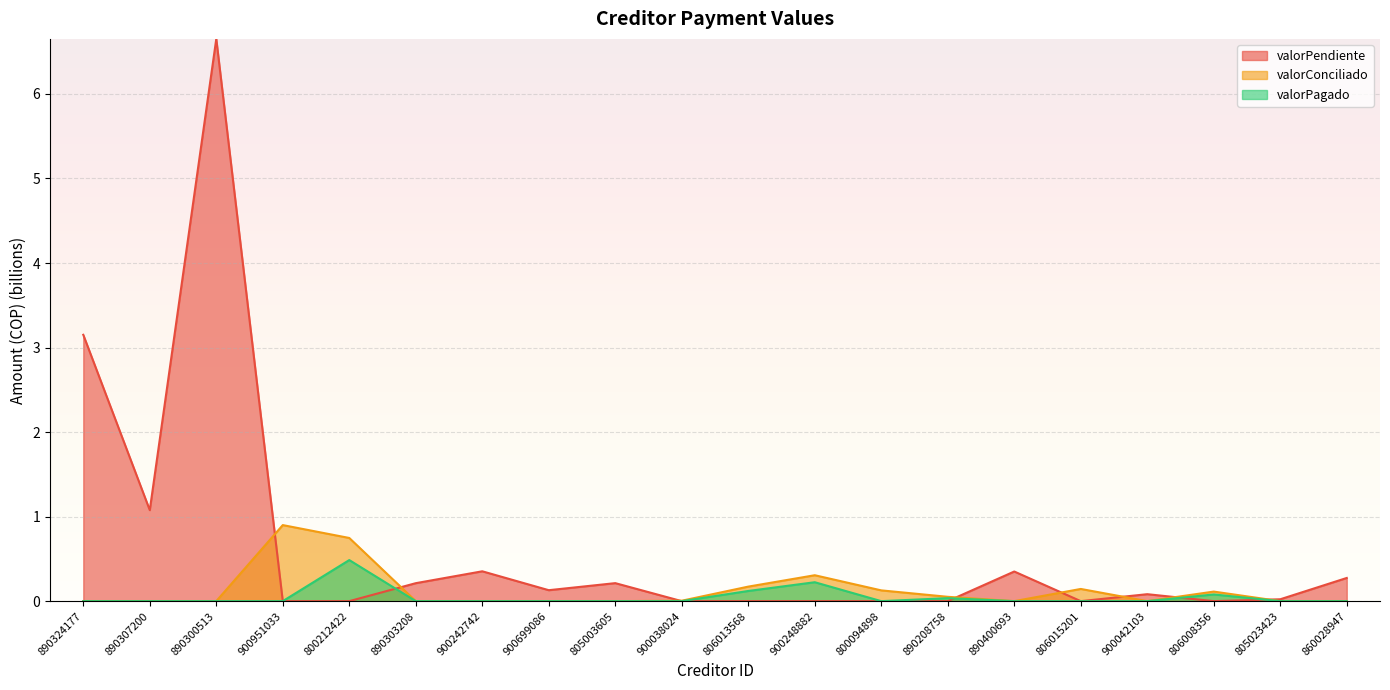

Where is the first local maximum for valorPagado?

800212422